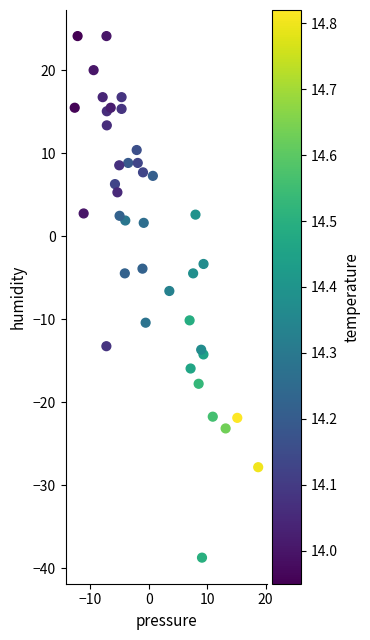

What is the range of Y values (max minus min)?

62.8